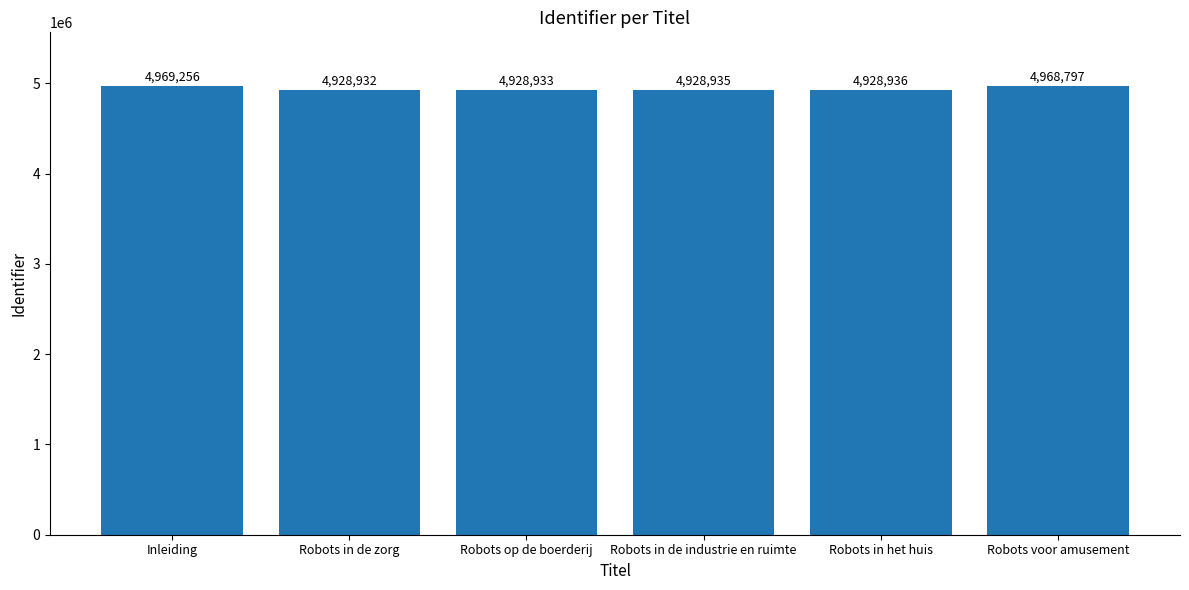

What is the difference between the values at Robots op de boerderij and Robots voor amusement?

39864